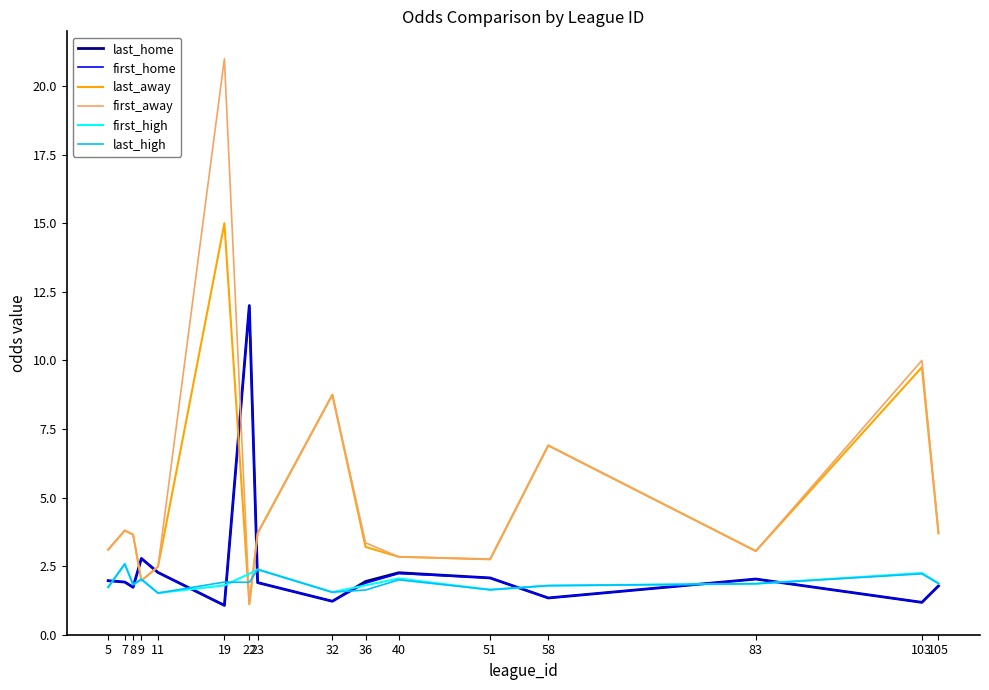

What is the greatest value displayed?

21.0